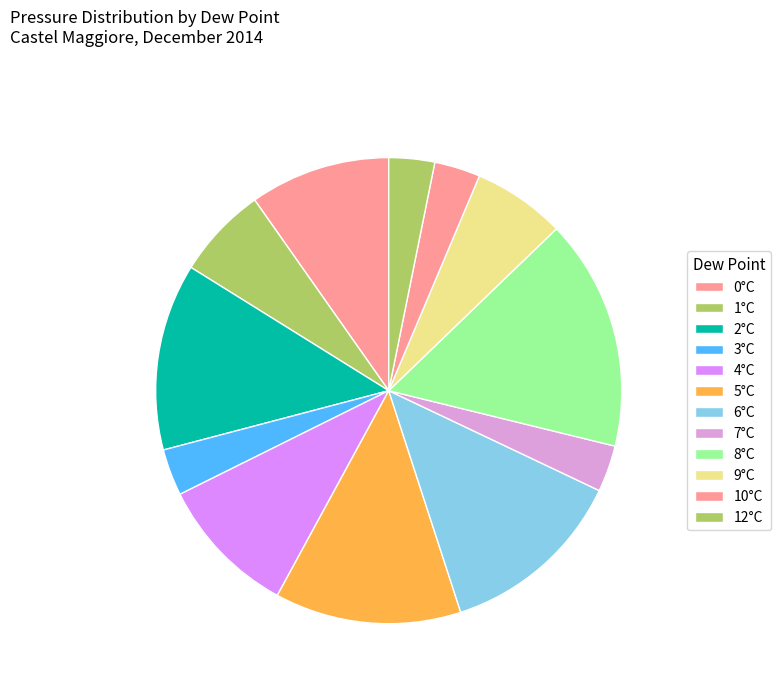

How many slices are in this pie chart?

12